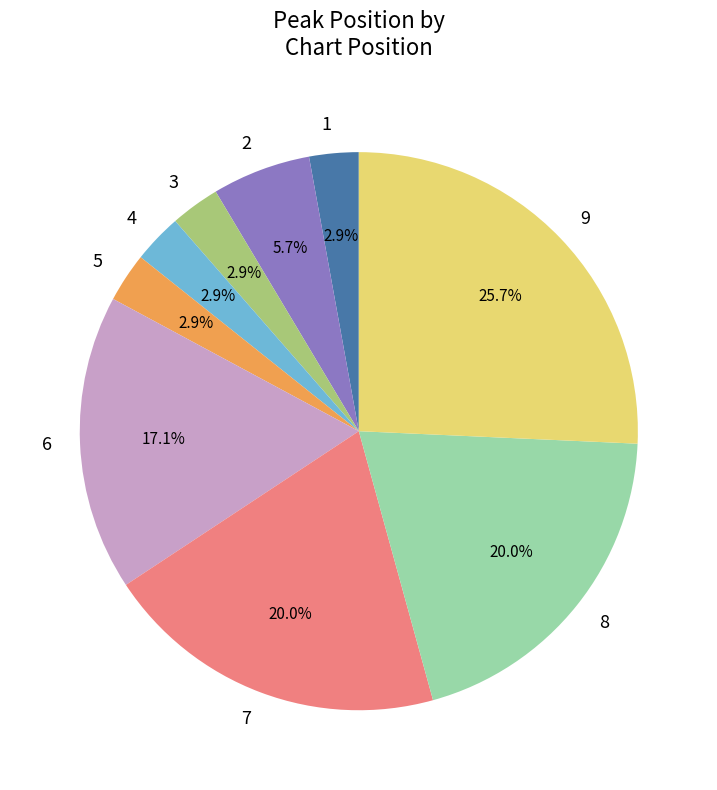

To the nearest percent, what is the difference between the 9 and 7 slice percentages?

6%